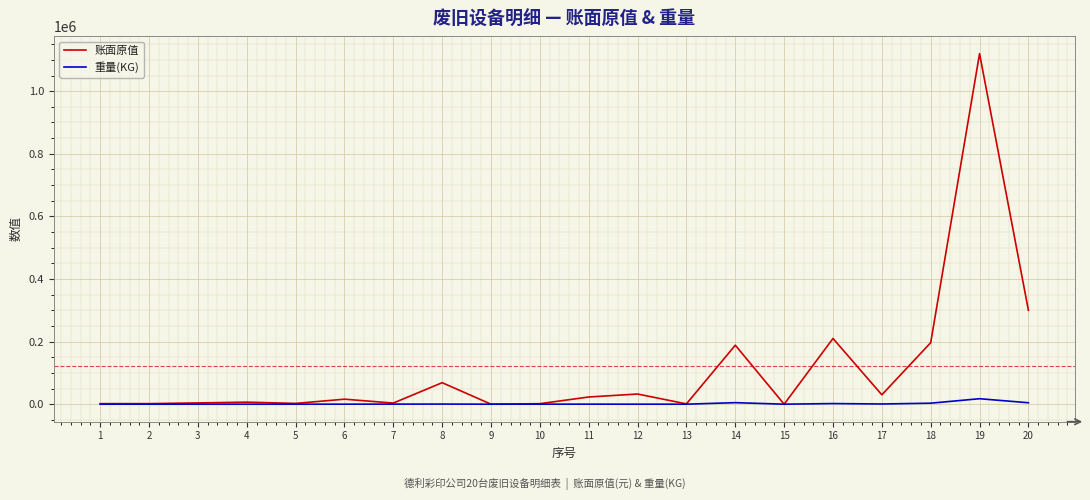

Which series has the largest range (max minus min)?

账面原值